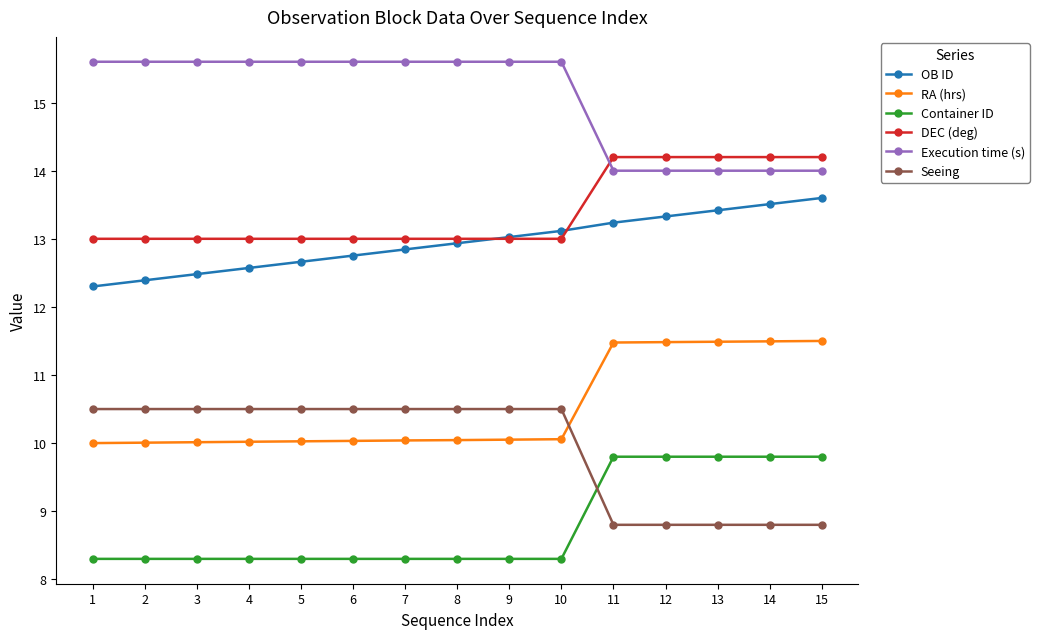

True or false: Seeing and DEC (deg) cross at least once.

False